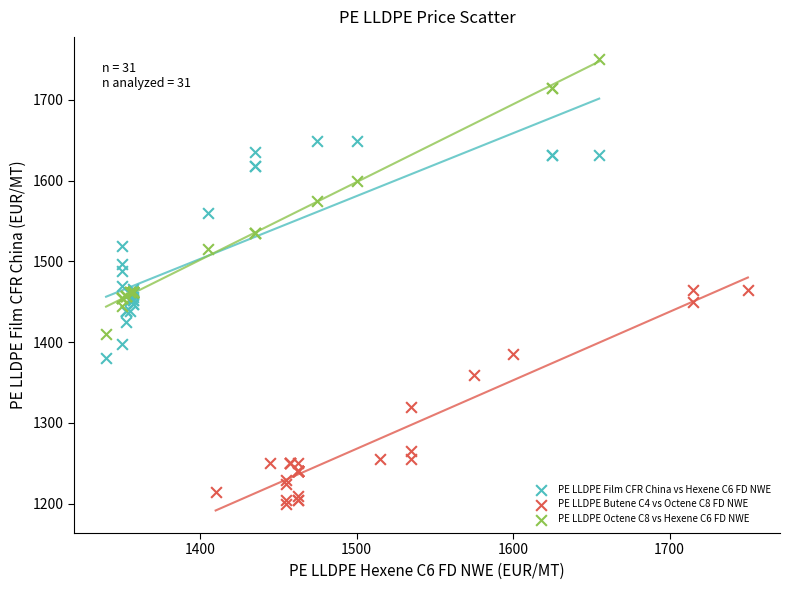

Which series contains the lowest Y value?

PE LLDPE Butene C4 vs Octene C8 FD NWE